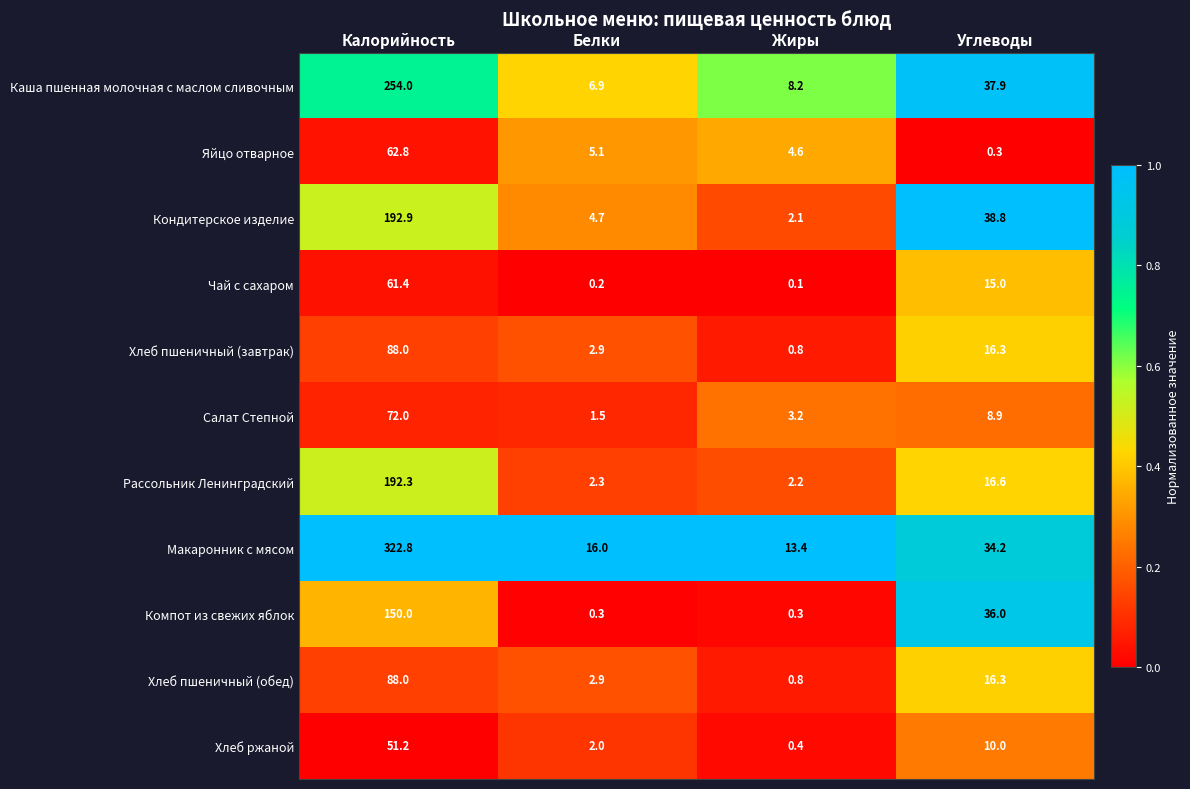

What is the difference between the second highest and minimum values in the Кондитерское изделие series?

36.7